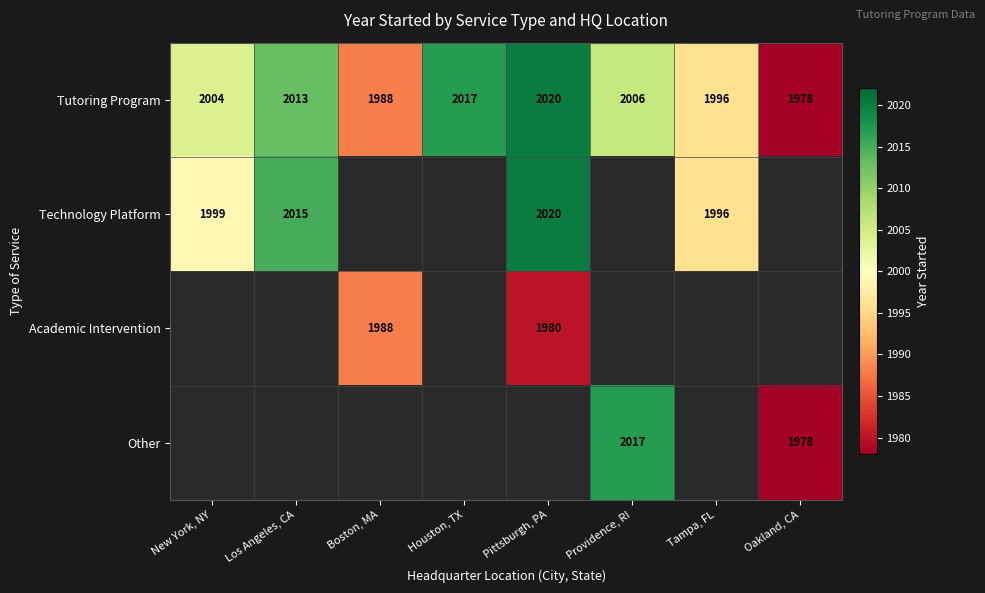

The Technology Platform series shows 2020 at Pittsburgh, PA. True or false?

True